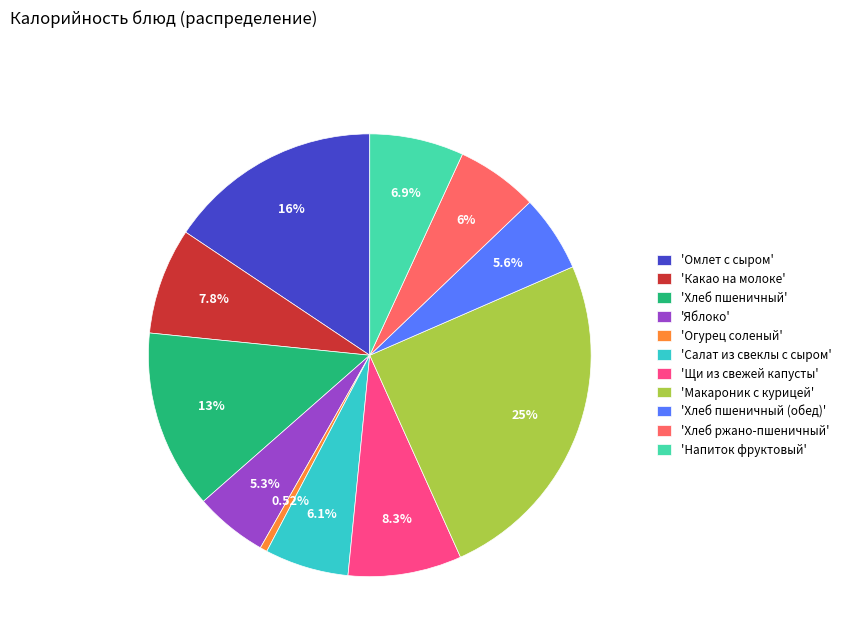

What is the smallest slice in the pie chart?

'Огурец соленый'